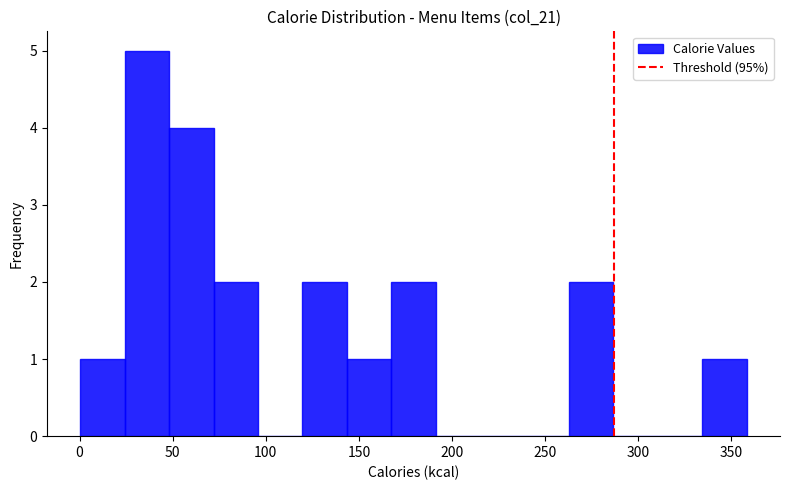

Which range on the x-axis has the tallest bar?

25 to 50